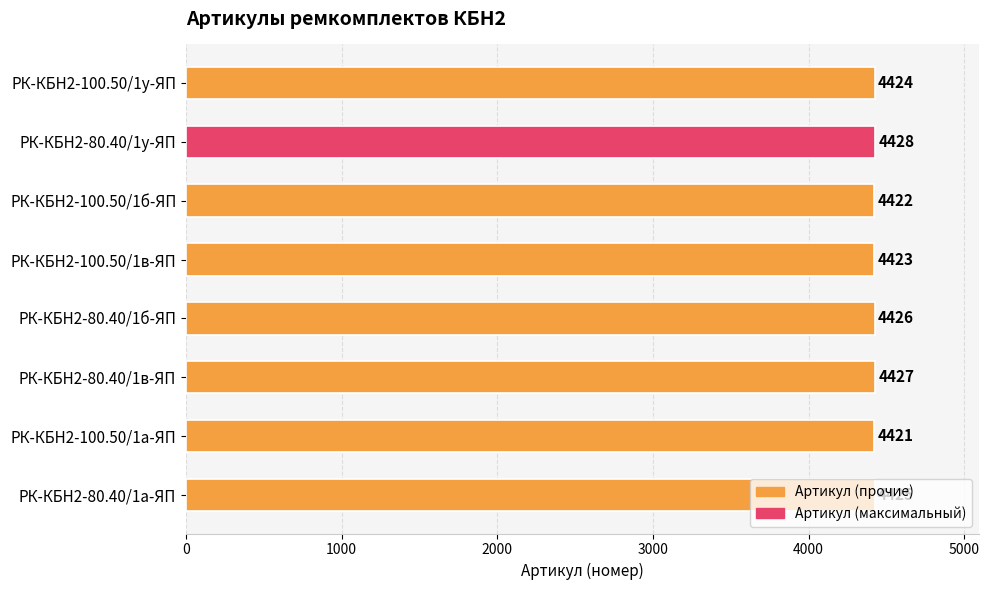

Which category has the lowest value across all series?

РК-КБН2-100.50/1а-ЯП